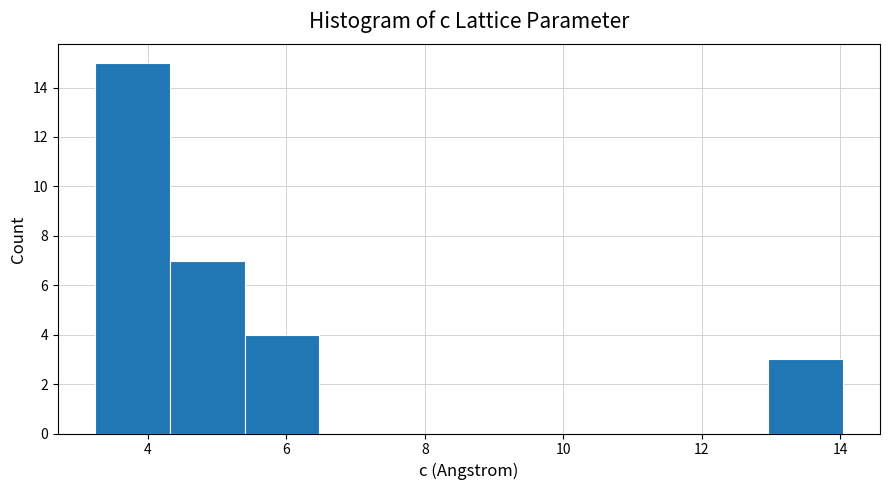

Which range on the x-axis has the tallest bar?

3.2 to 4.4